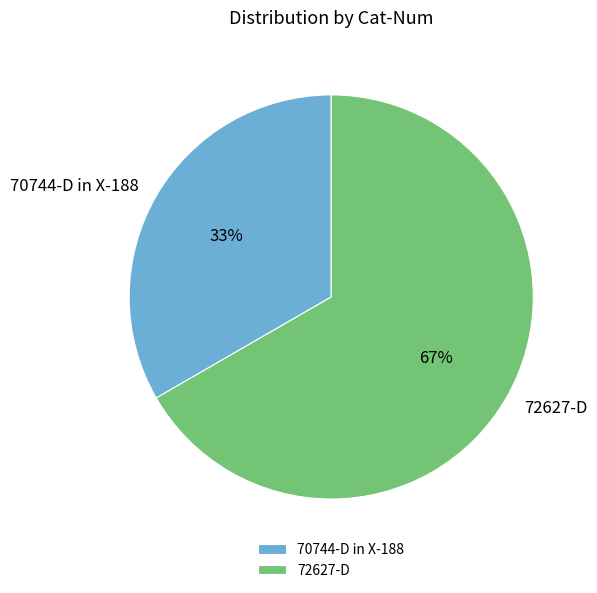

Which category has the smallest portion of the pie?

70744-D in X-188